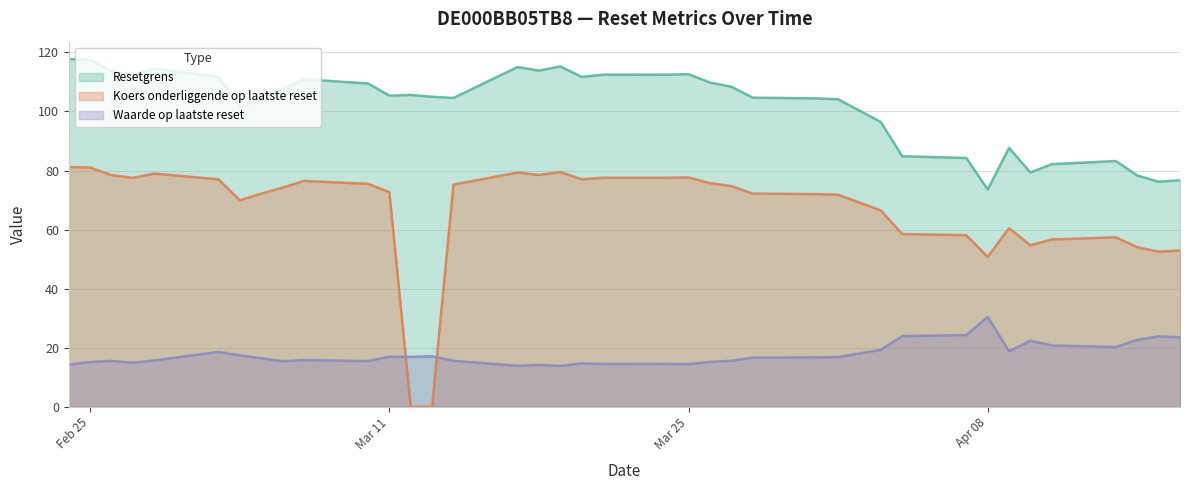

Which series has the largest range (max minus min)?

Koers onderliggende op laatste reset